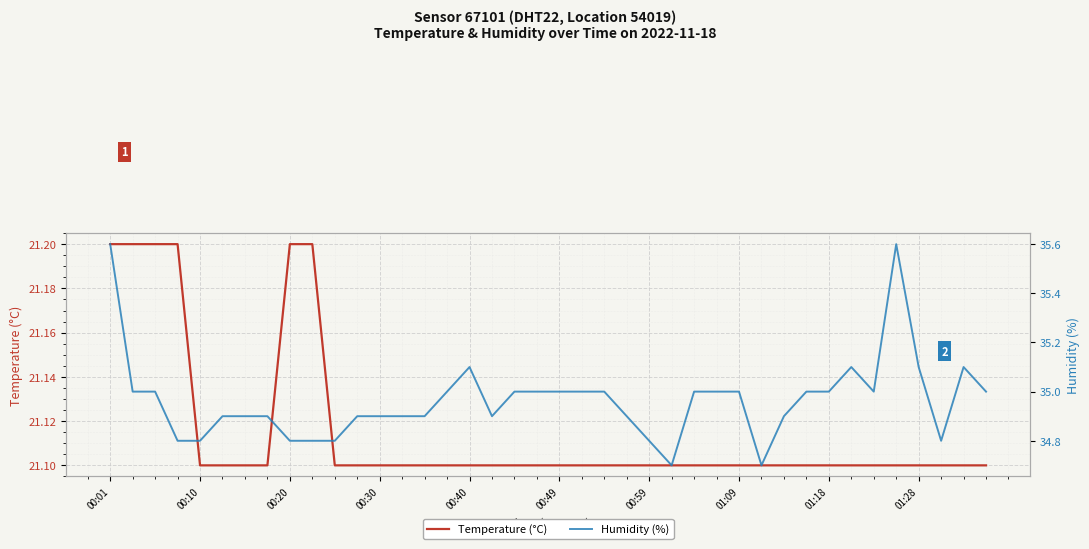

True or false: Humidity (%) and Temperature (°C) cross at least once.

False